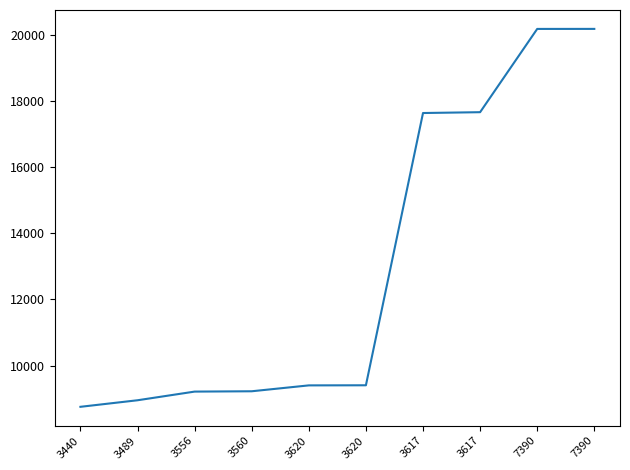

What is the average value?

13061